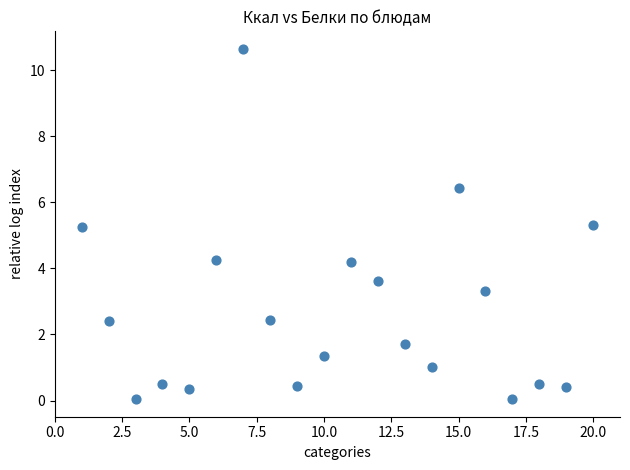

What is the range of Y values (max minus min)?

10.6